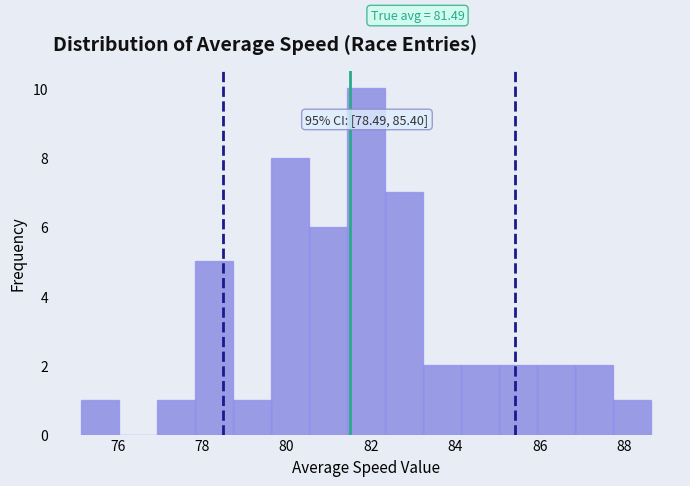

Over which range of the x-axis is the bar tallest?

81.4 to 82.4